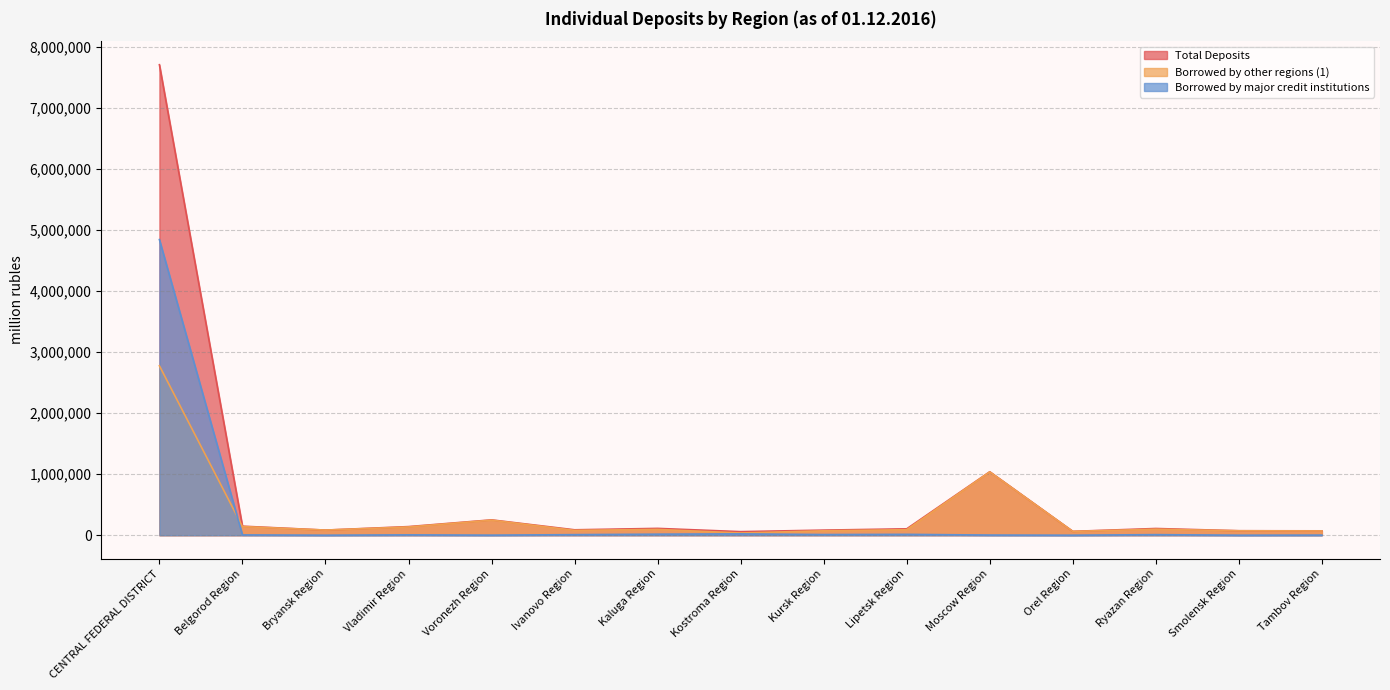

What position from the right is Kursk Region?

7